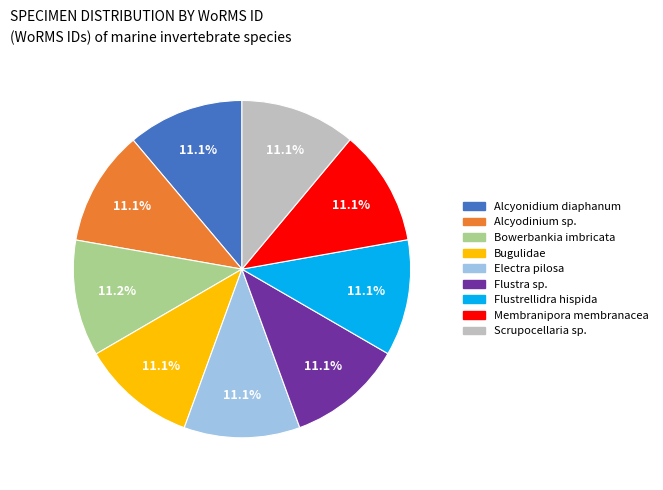

True or false: Membranipora membranacea accounts for 11% of the total.

True